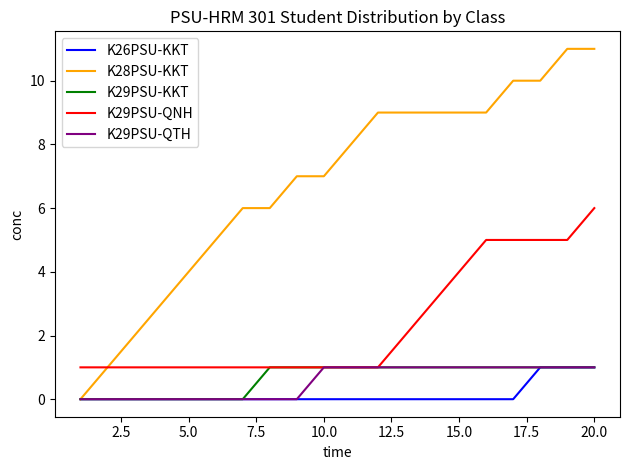

Which series has the largest total across all categories?

K28PSU-KKT